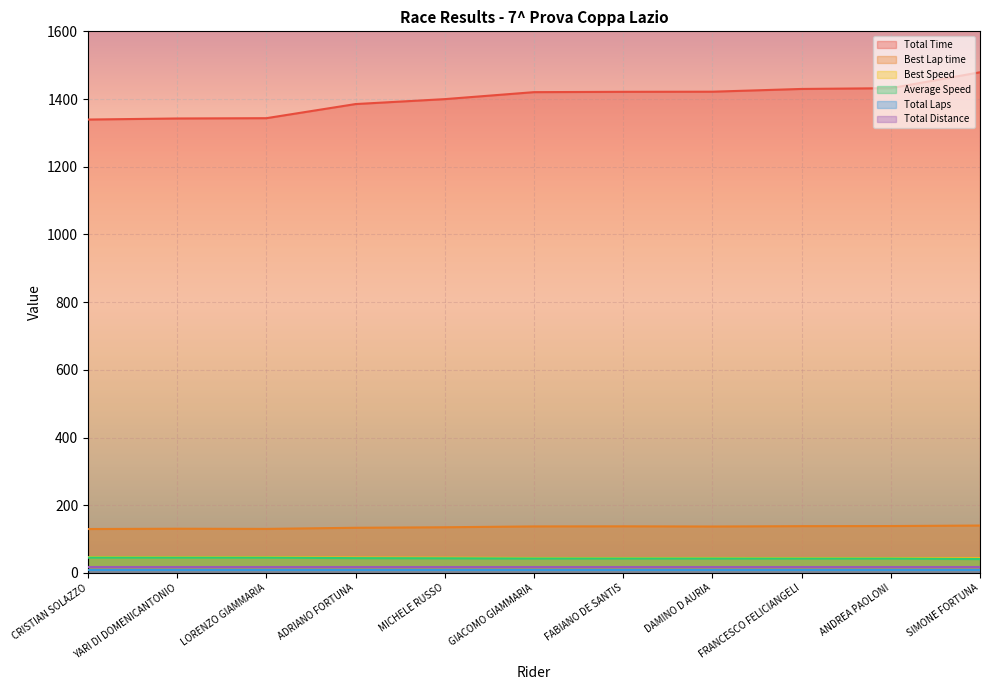

Which series has the largest total across all categories?

Total Time